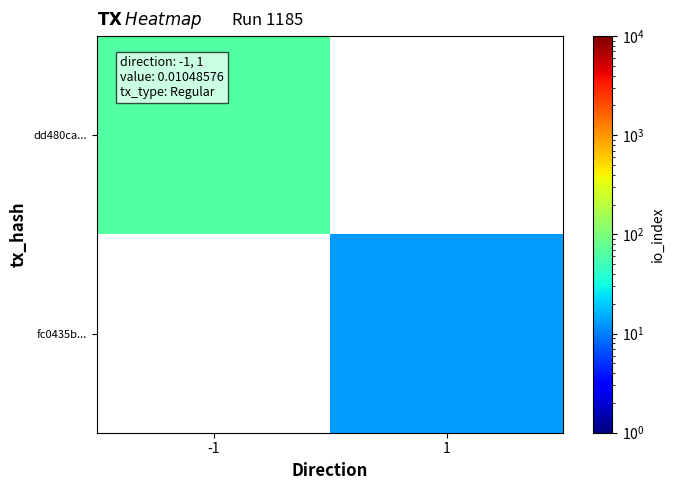

At which category does the chart reach its peak across all series?

-1